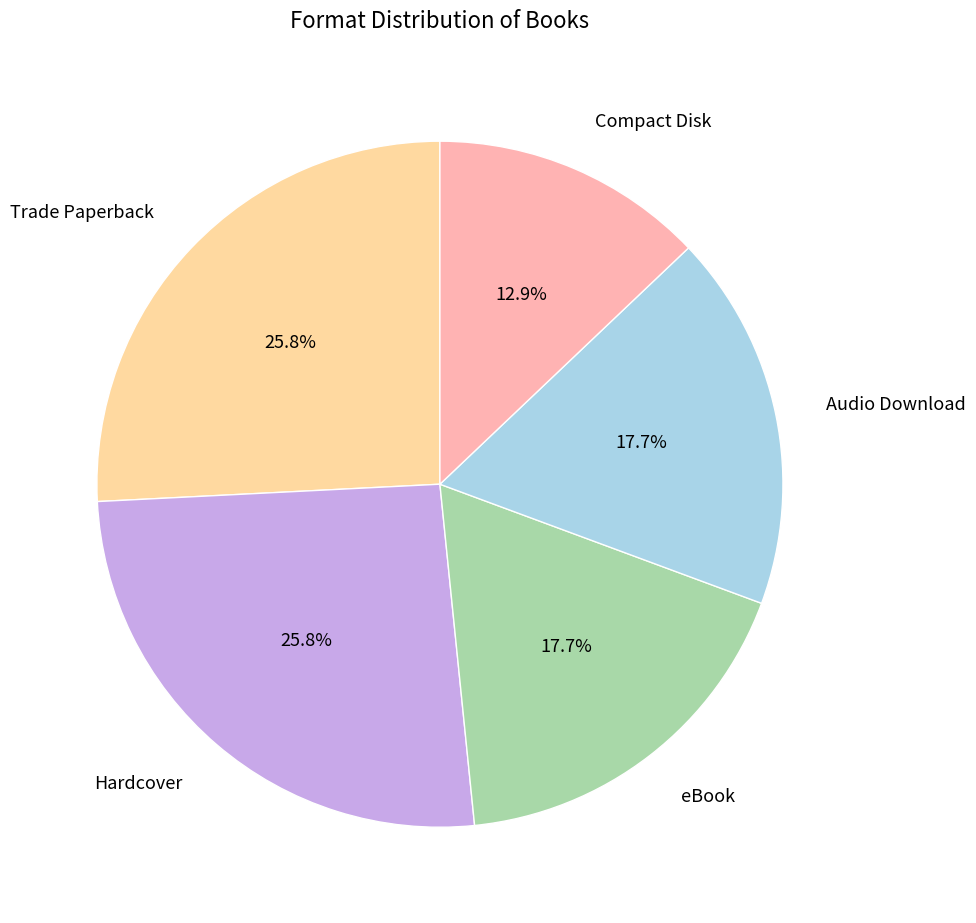

The Trade Paperback slice represents 26% of the pie. True or false?

True